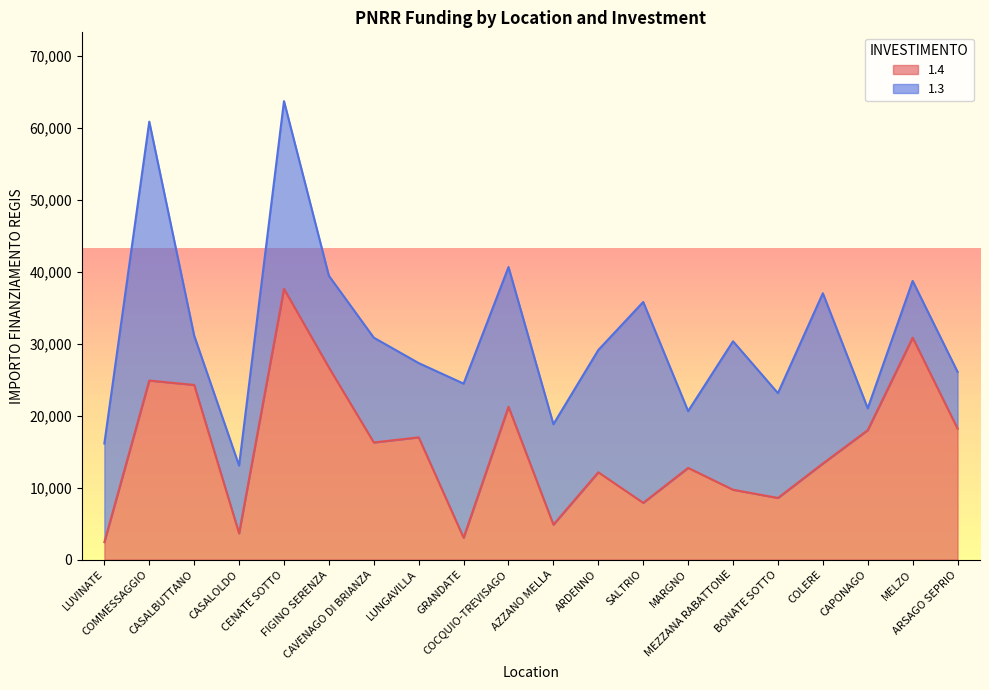

Reading left to right, extract all data points from this chart.

2428	24887	24280	3642	37634	26708	16283	16996	3035	21245	4856	12140	7891	12747	9712	8570	13354	17997	30852	18210